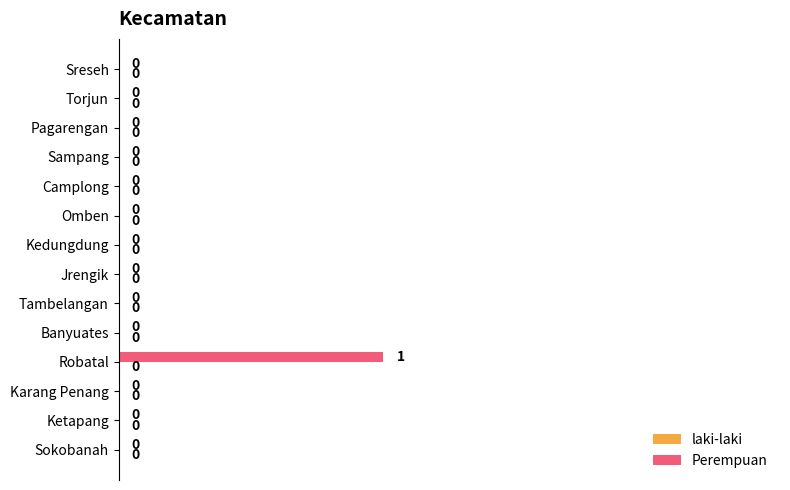

The value at Sampang is 0. True or false?

True